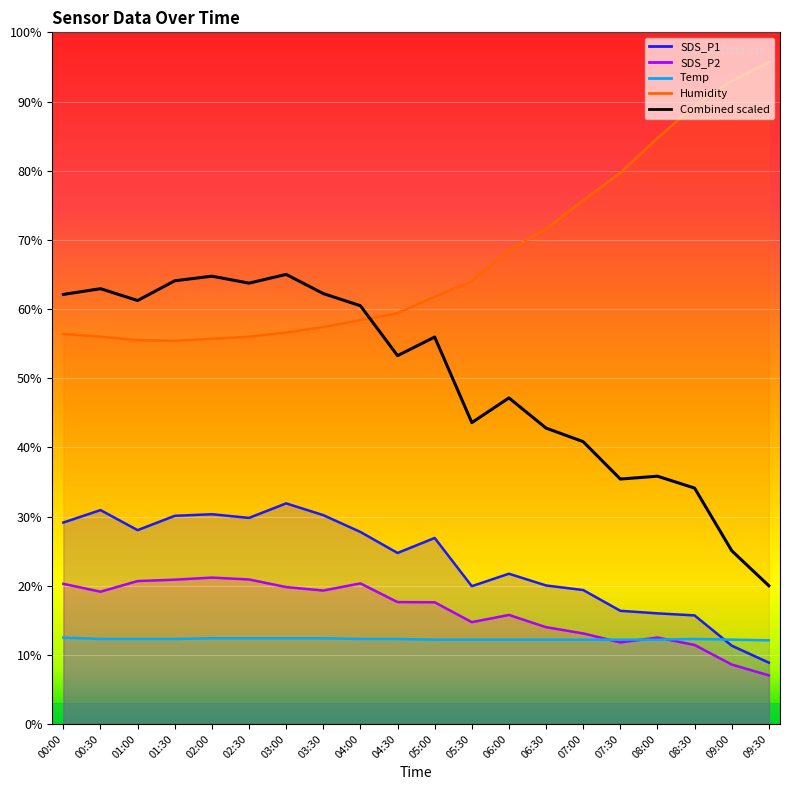

At which label does SDS_P1 reach its minimum?

09:30